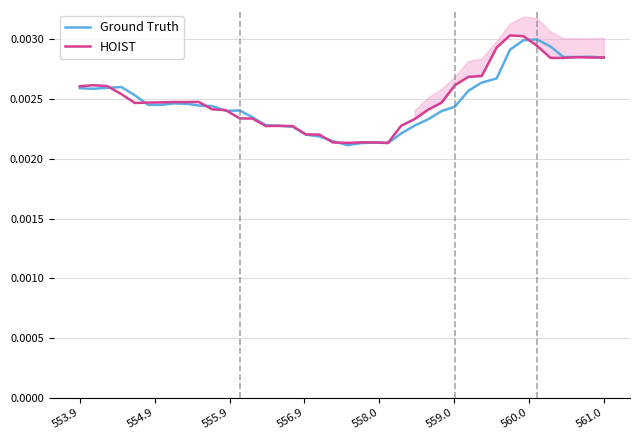

How many distinct data groups are displayed?

2